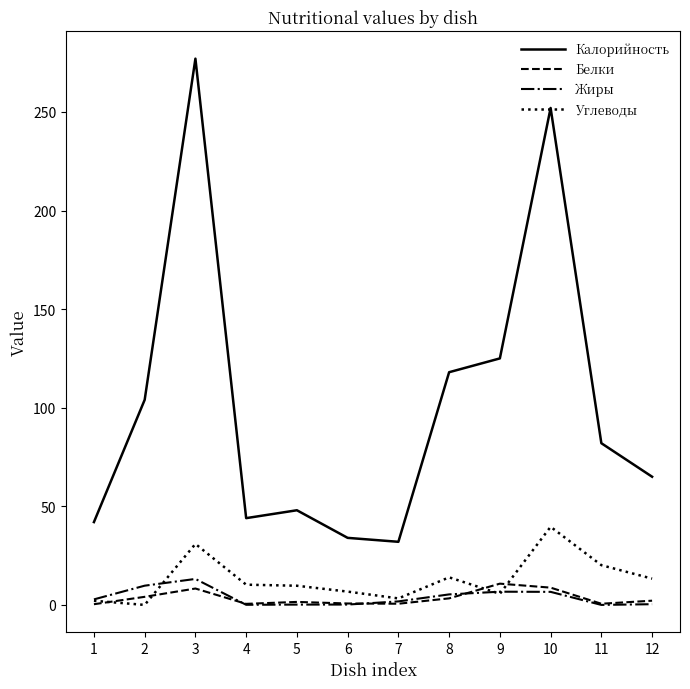

Which series has the largest total across all categories?

Калорийность